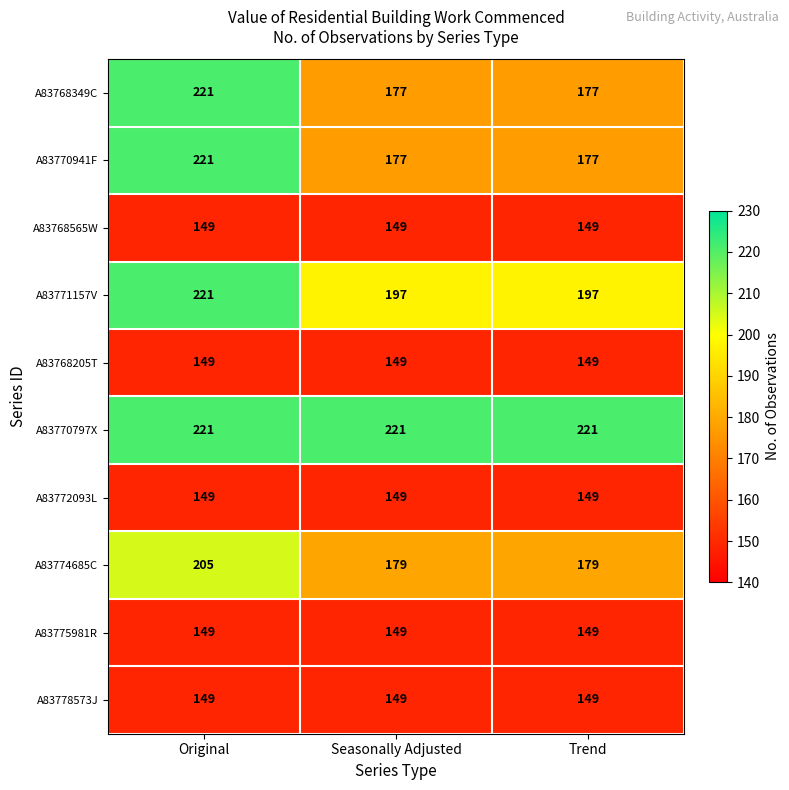

Reading left to right, transcribe all the data shown in this chart.

A83768349C: Original=221	Seasonally Adjusted=177	Trend=177
A83770941F: Original=221	Seasonally Adjusted=177	Trend=177
A83768565W: Original=149	Seasonally Adjusted=149	Trend=149
A83771157V: Original=221	Seasonally Adjusted=197	Trend=197
A83768205T: Original=149	Seasonally Adjusted=149	Trend=149
A83770797X: Original=221	Seasonally Adjusted=221	Trend=221
A83772093L: Original=149	Seasonally Adjusted=149	Trend=149
A83774685C: Original=205	Seasonally Adjusted=179	Trend=179
A83775981R: Original=149	Seasonally Adjusted=149	Trend=149
A83778573J: Original=149	Seasonally Adjusted=149	Trend=149